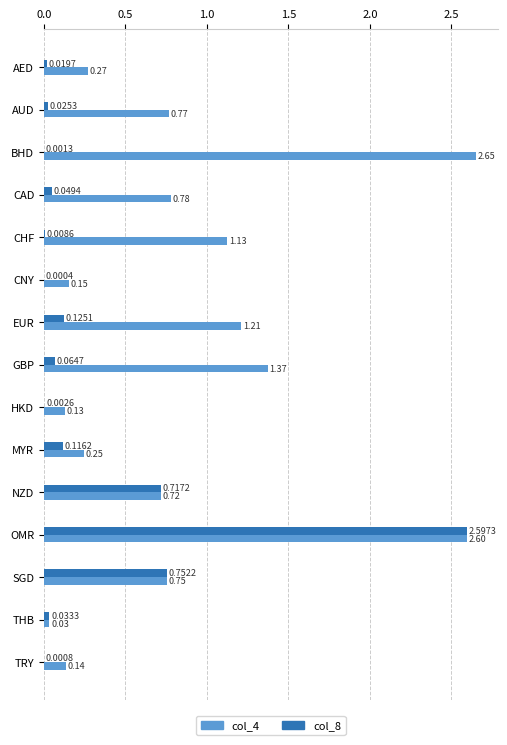

Where is col_4 nearest to the value 1?

CHF